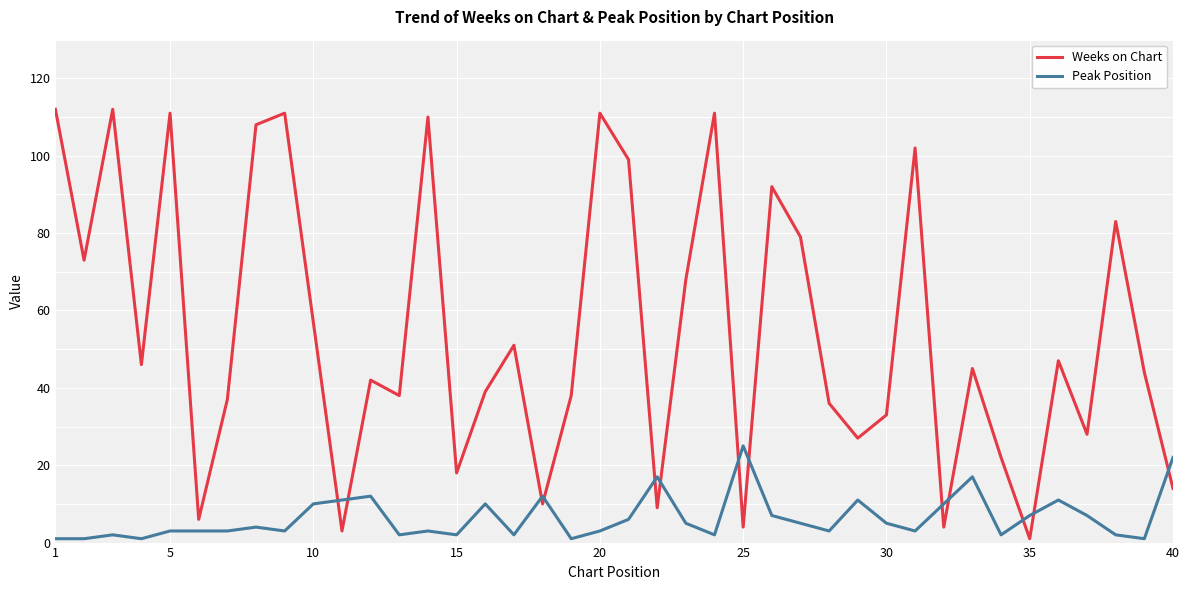

Rank the series by their maximum value, from lowest to highest.

Peak Position, Weeks on Chart